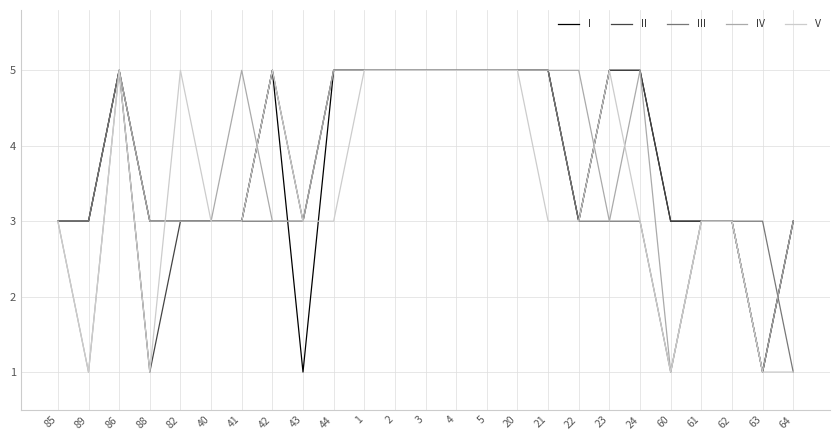

What position from the left is 60?

21